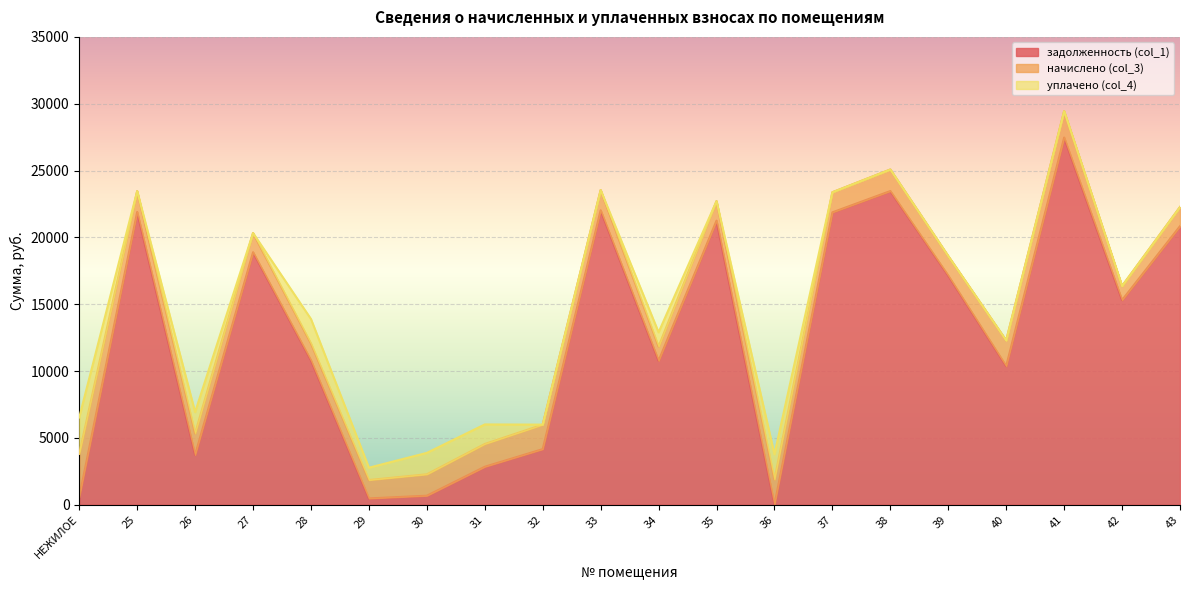

Reading left to right, extract all data points from this chart.

задолженность (col_1): 567.8	21902.0	3723.2	18890.1	10796.9	467.8	671.8	2837.7	4156.2	22027.5	10766.4	21252.0	0.0	21872.5	23465.1	17140.0	10366.6	27471.6	15305.5	20838.3
начислено (col_3): 3235.9	1559.3	1612.6	1435.0	1261.0	1378.2	1601.9	1705.0	1832.8	1513.1	1065.6	1459.9	1889.6	1502.5	1611.9	1459.9	1921.6	1974.9	1051.4	1431.5
уплачено (col_4): 2721.5	0.0	1590.0	0.0	1831.5	920.0	1602.0	1460.0	0.0	0.0	1062.0	0.0	1876.4	0.0	0.0	0.0	0.0	0.0	0.0	0.0